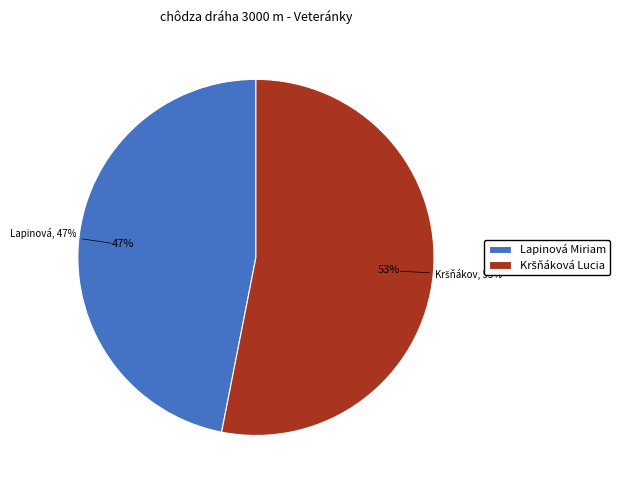

To the nearest percent, what portion does Kršňáková Lucia represent?

53%